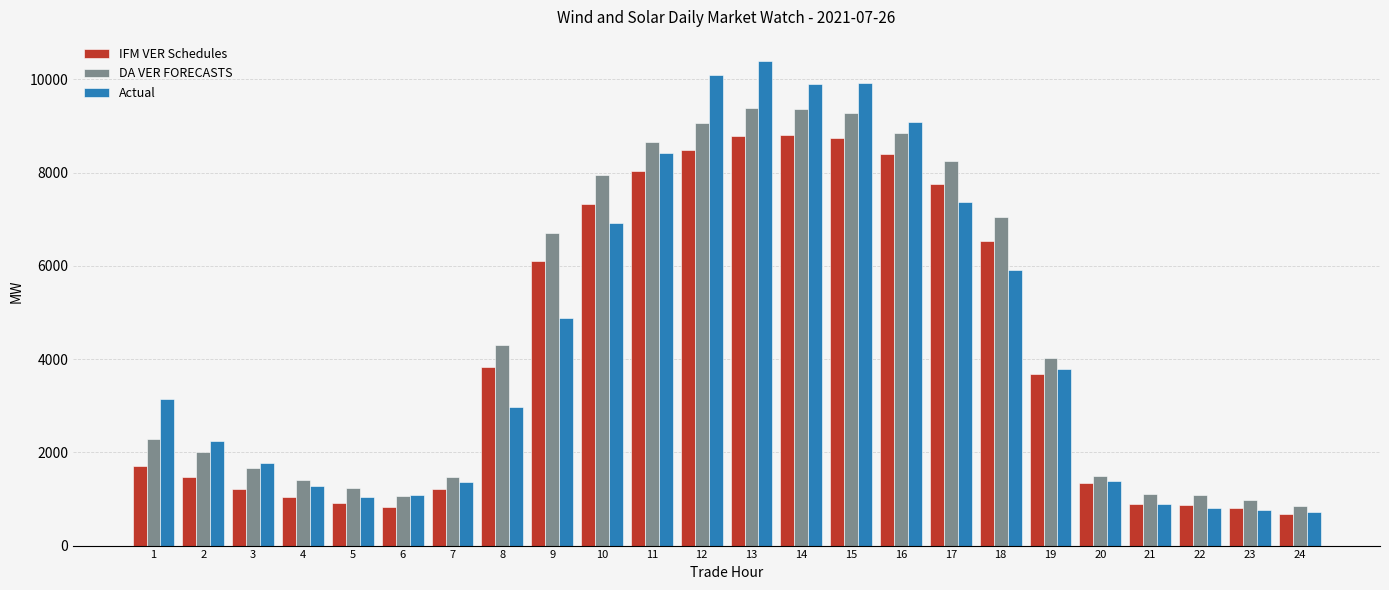

How many bars are there in total?

72